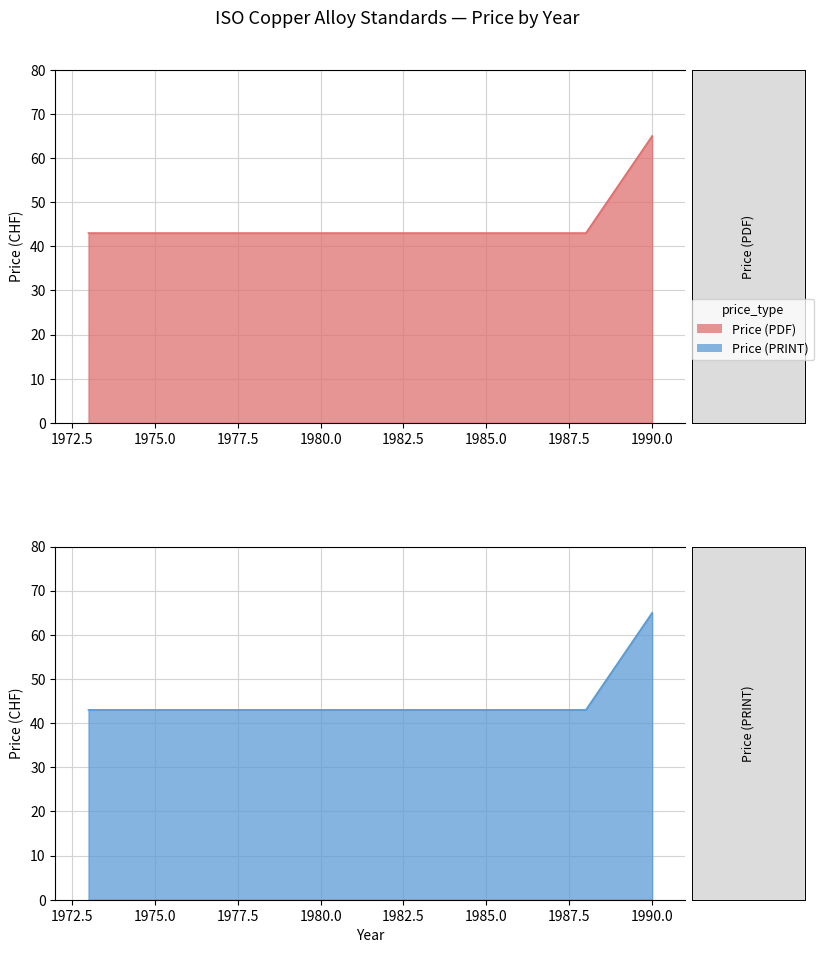

How many lines are shown in the chart?

2